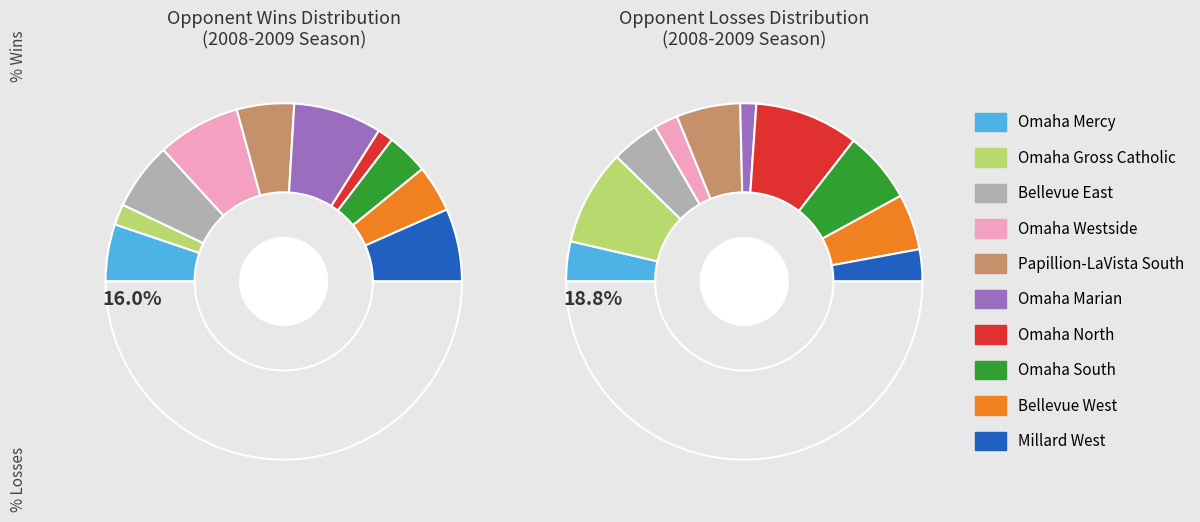

Is there a majority slice in this chart?

No